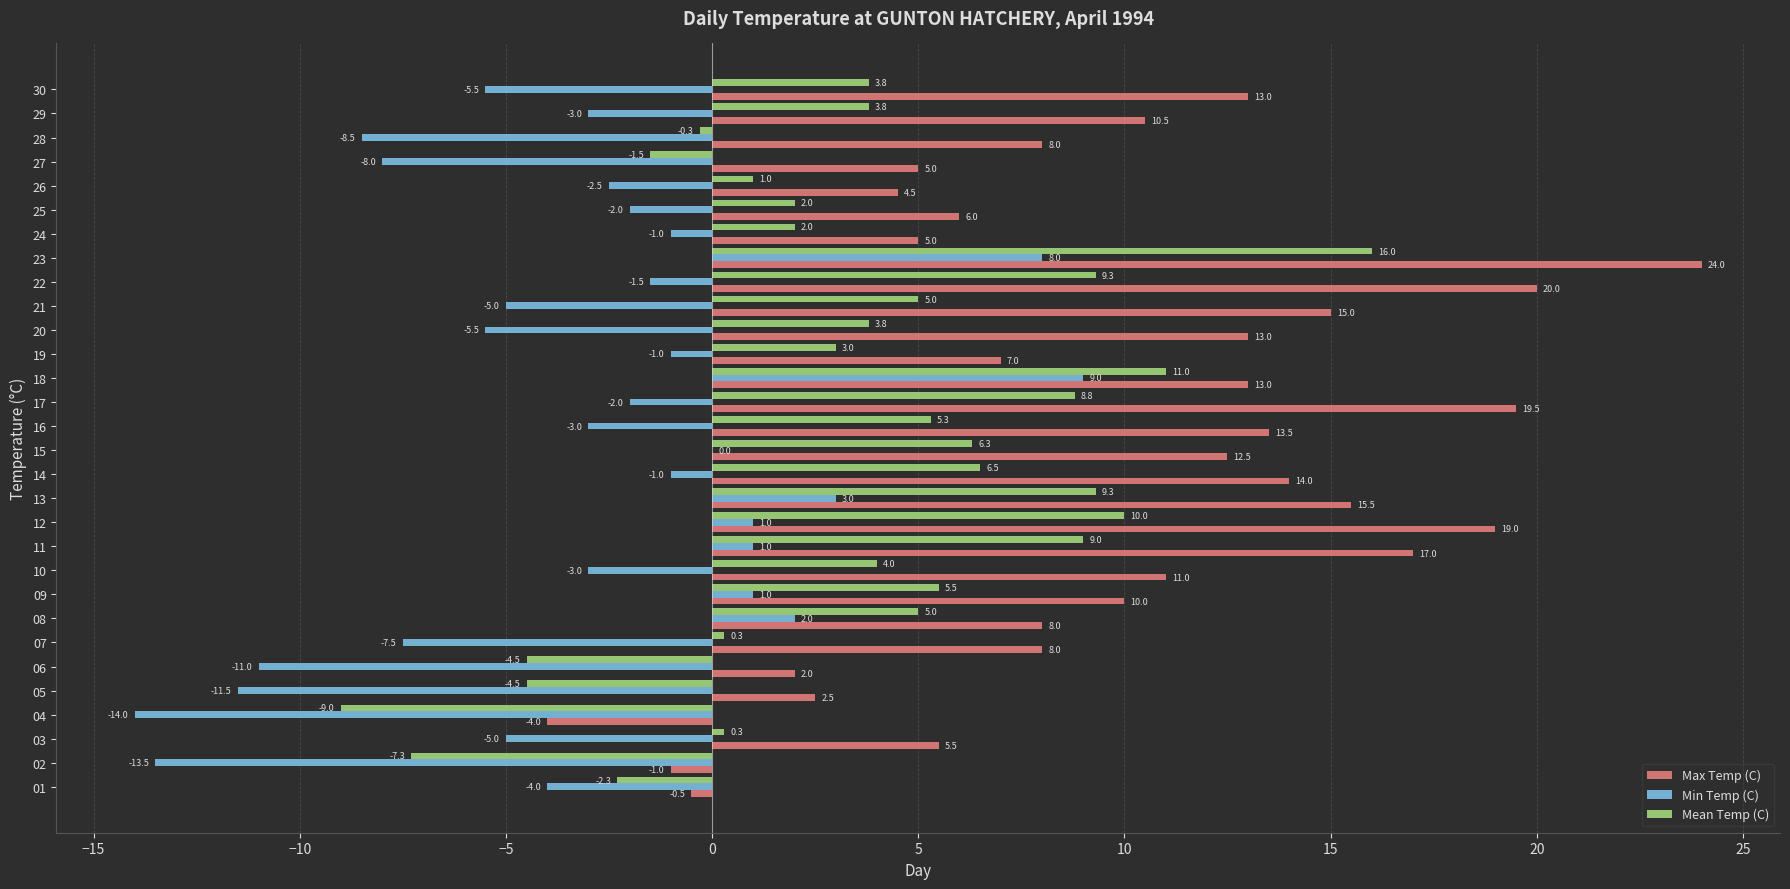

At which label is Max Temp (C) closest to 10?

09